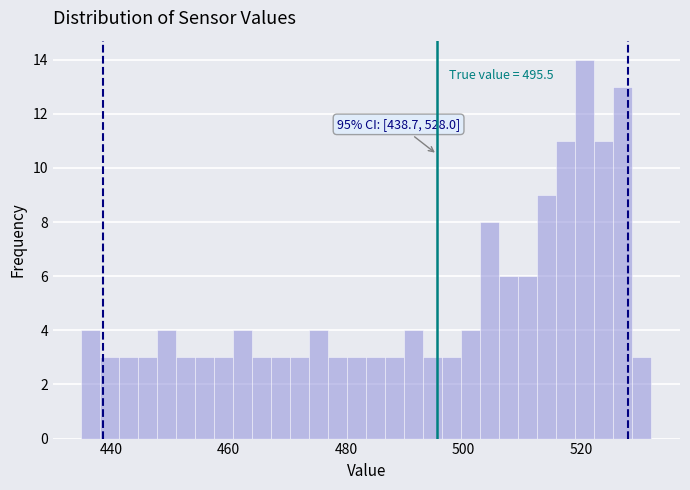

Read against the x-axis, roughly where is the centre of the tallest bar?

520